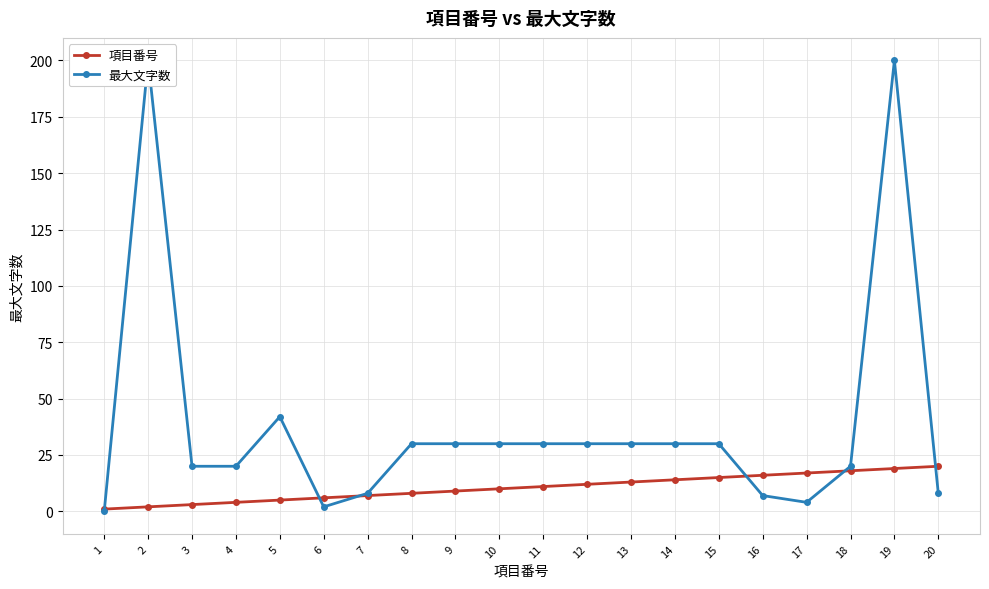

Does the chart display data point markers on the line(s)?

Yes